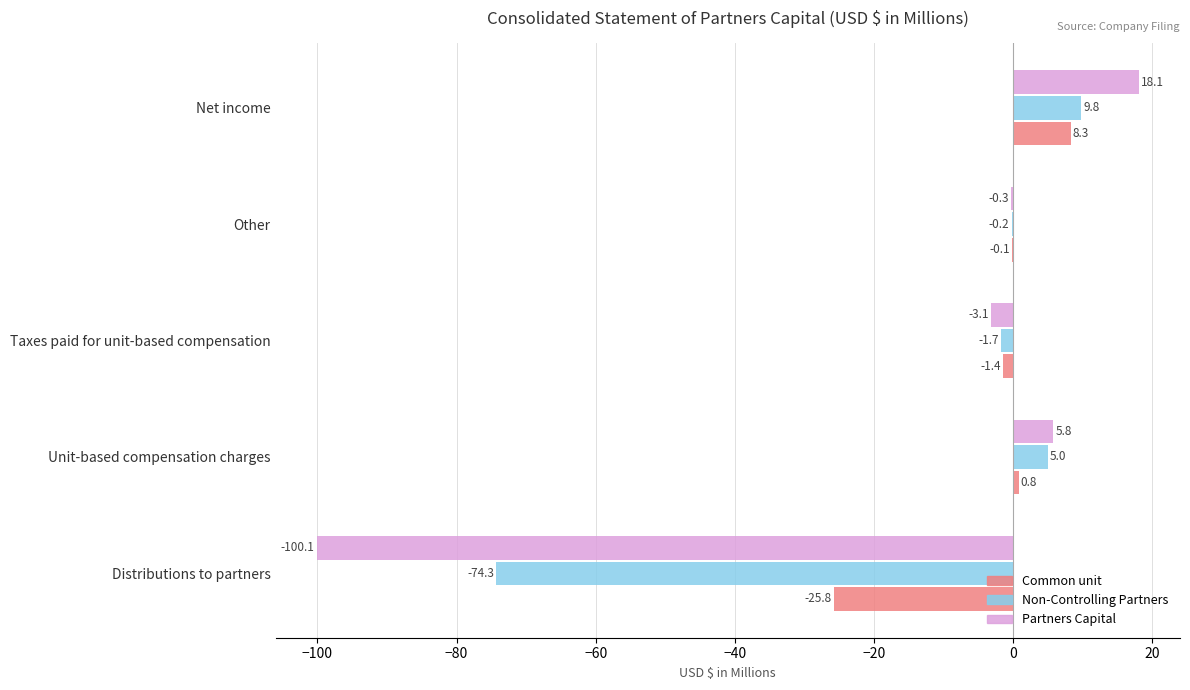

What is the greatest value displayed?

18.1